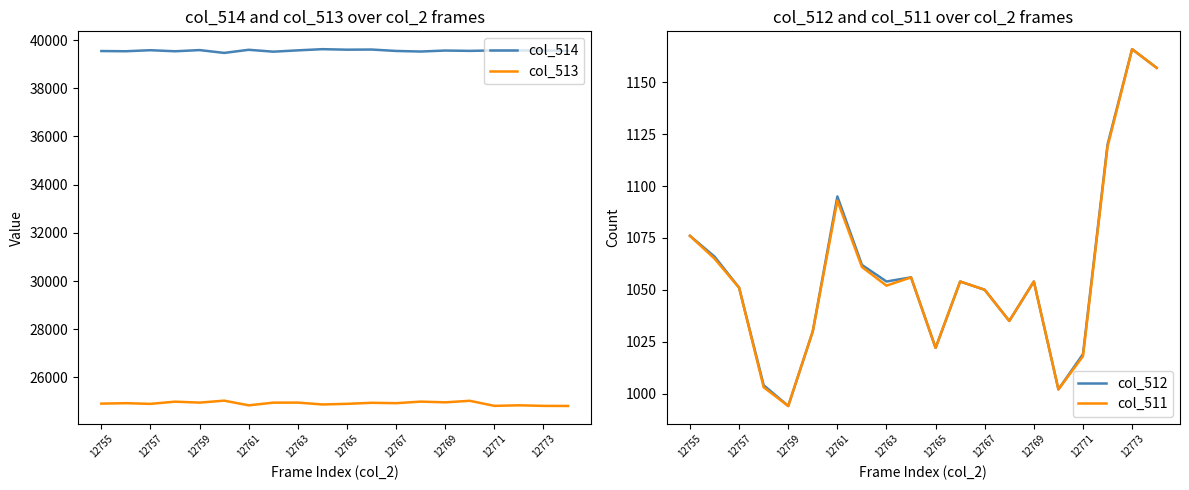

Is this an area chart (filled region under the line)?

No